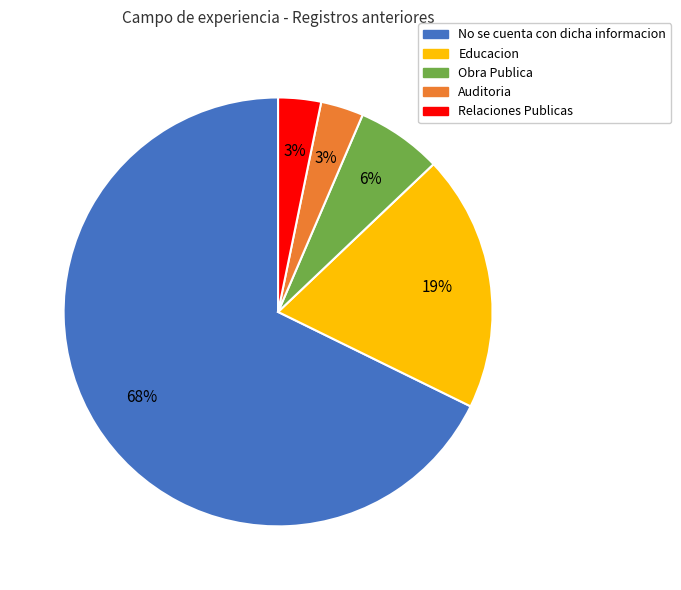

True or false: Obra Publica accounts for 6% of the total.

True